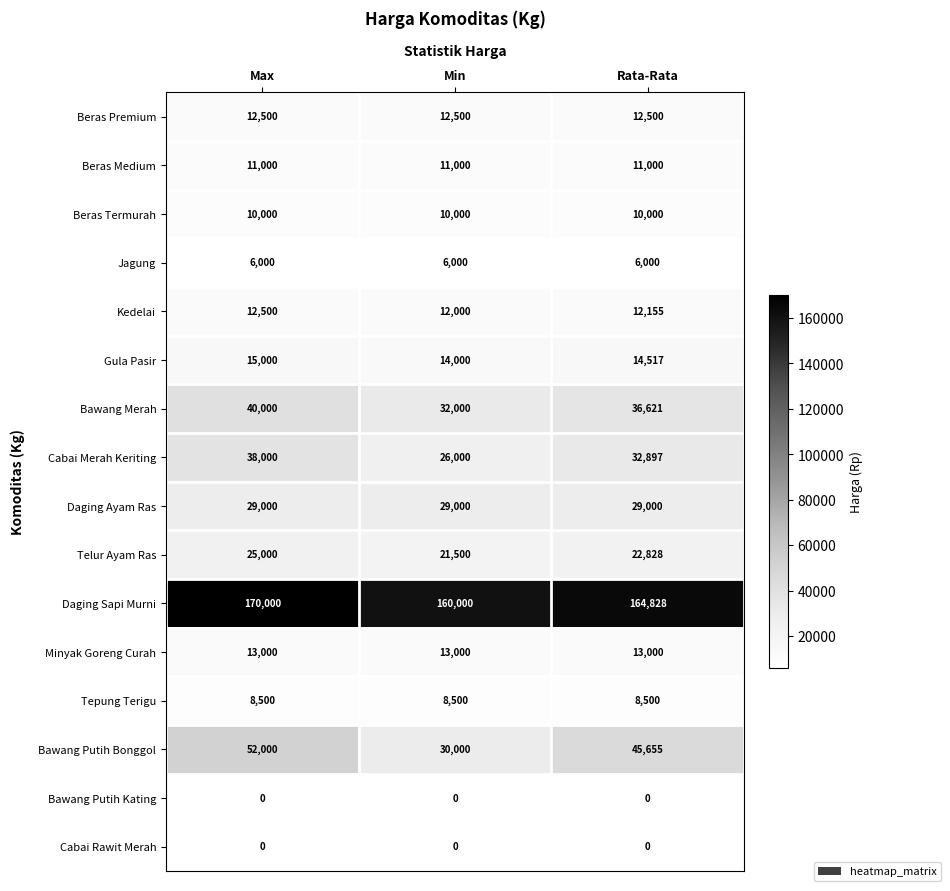

What is the approximate value of Beras Termurah at Min?

10000